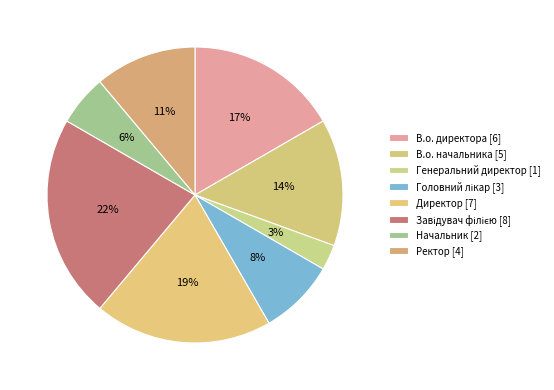

Count the number of slices in the pie.

8